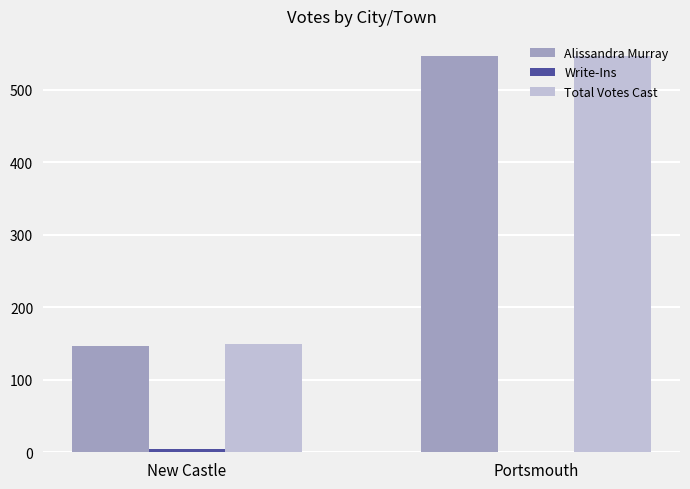

Between New Castle and Portsmouth, which series saw the biggest shift?

Alissandra Murray